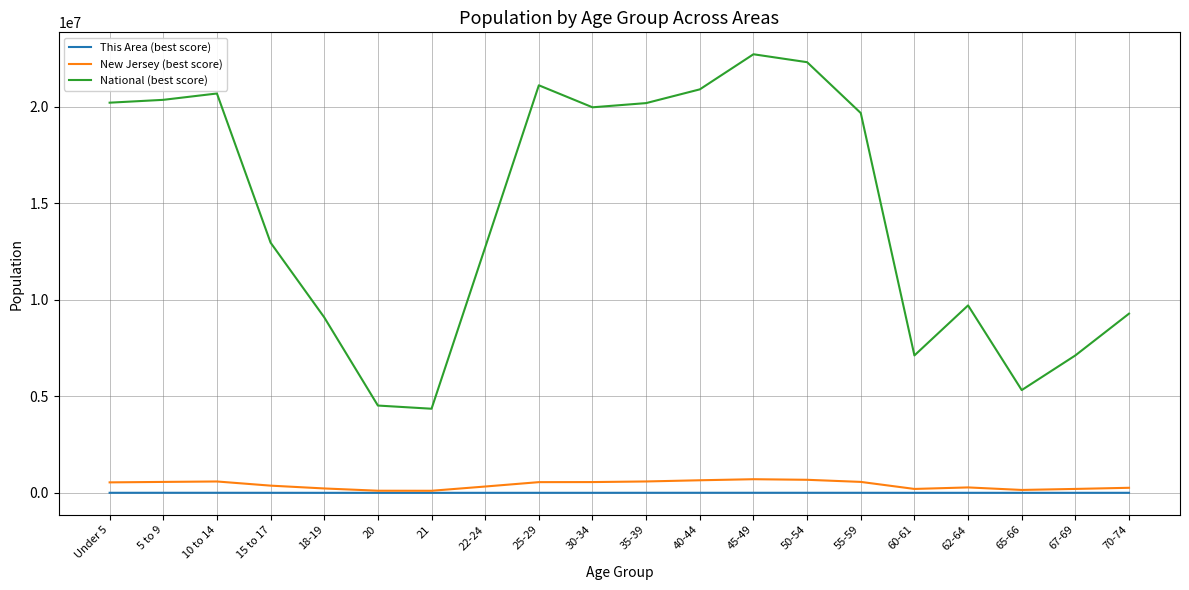

The value of National (best score) at 5 to 9 is 12583680. True or false?

False